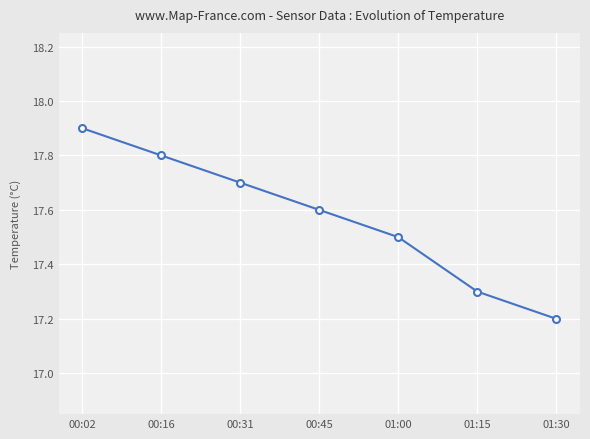

What is the change in value from 01:00 to 01:30?

-0.3